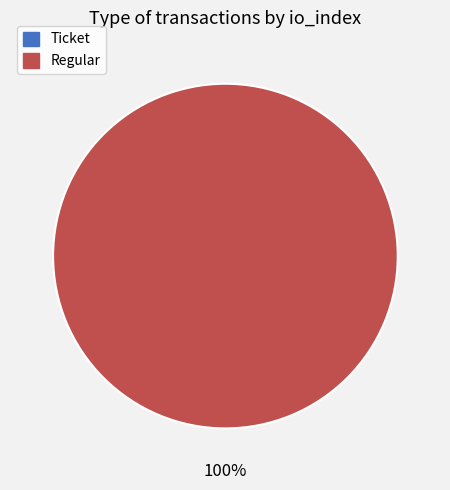

Is it true that Ticket is 0% of the pie?

True